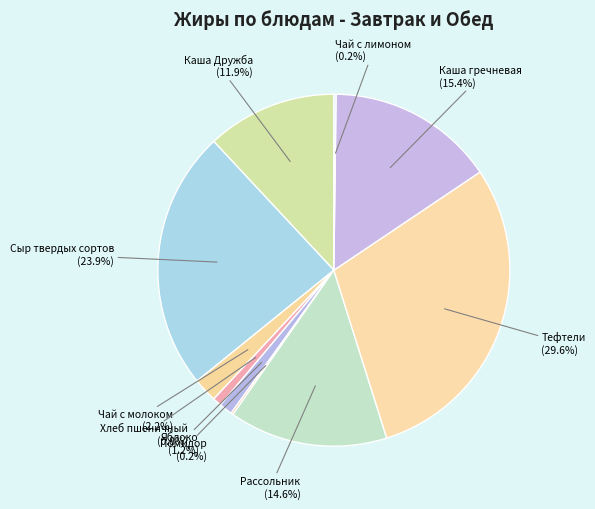

How many segments does this pie chart have?

10